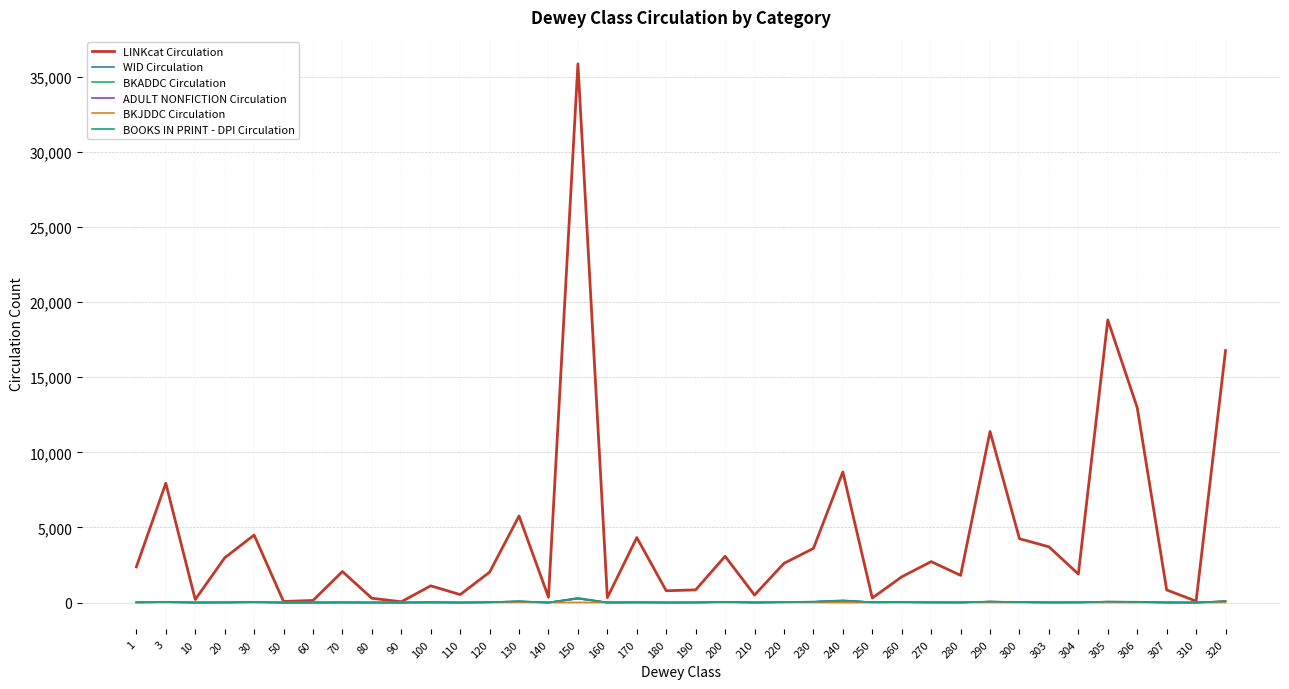

At which category is the sum across all series the highest?

150